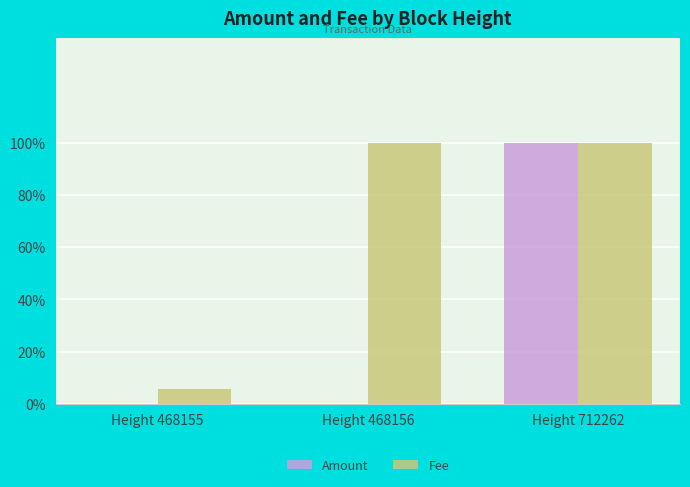

Is it true that Amount equals 0.6 at Height 468156?

False